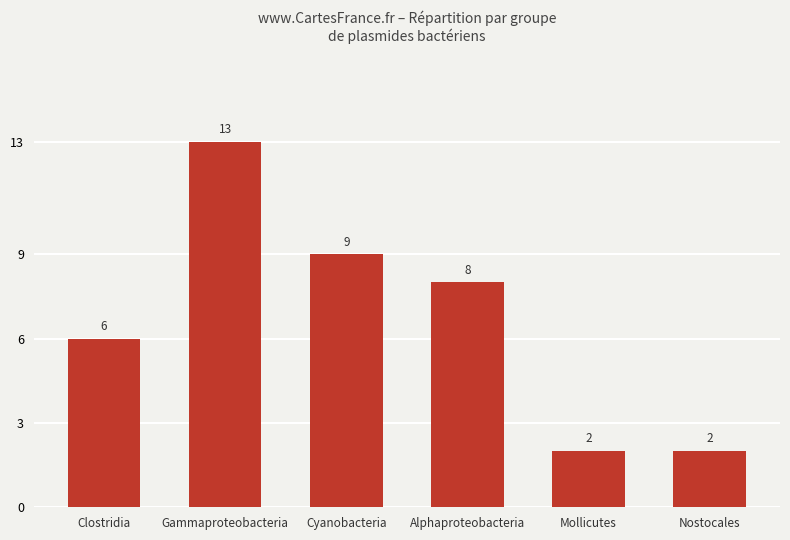

What position from the left is Mollicutes?

5